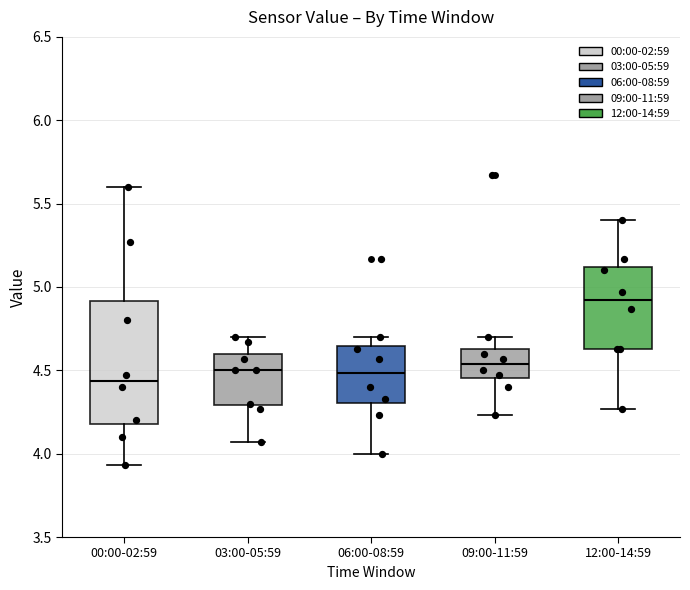

Reading left to right, read every box against the y-axis: the position of its median line, the range the box covers, and the ends of its whiskers. The values are not printed on the chart, so give them approximately, as read against the axis.

00:00-02:59: median 4.45, box 4.20 to 4.90, whiskers 3.95 to 5.60
03:00-05:59: median 4.50, box 4.30 to 4.60, whiskers 4.05 to 4.70
06:00-08:59: median 4.50, box 4.30 to 4.65, whiskers 4.00 to 4.70
09:00-11:59: median 4.55, box 4.45 to 4.65, whiskers 4.25 to 4.70
12:00-14:59: median 4.90, box 4.65 to 5.10, whiskers 4.25 to 5.40